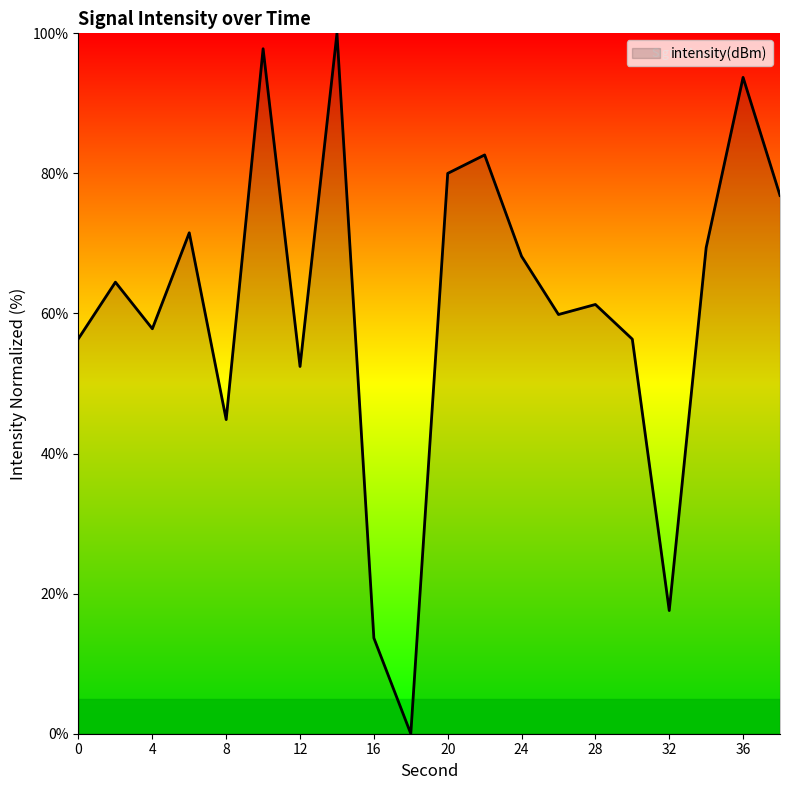

What is the greatest value displayed?

100.0